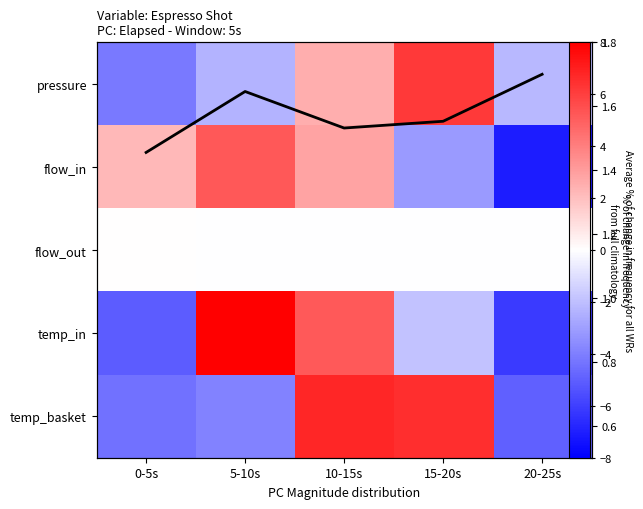

The flow_in series shows -4.5 at 20-25s. True or false?

False